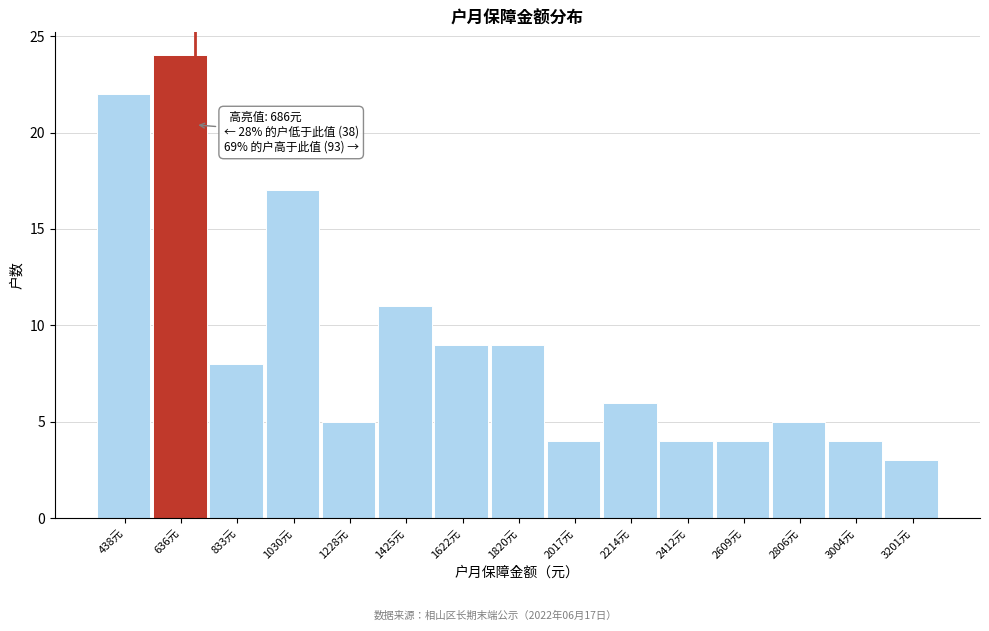

Which range on the x-axis has the tallest bar?

540 to 740